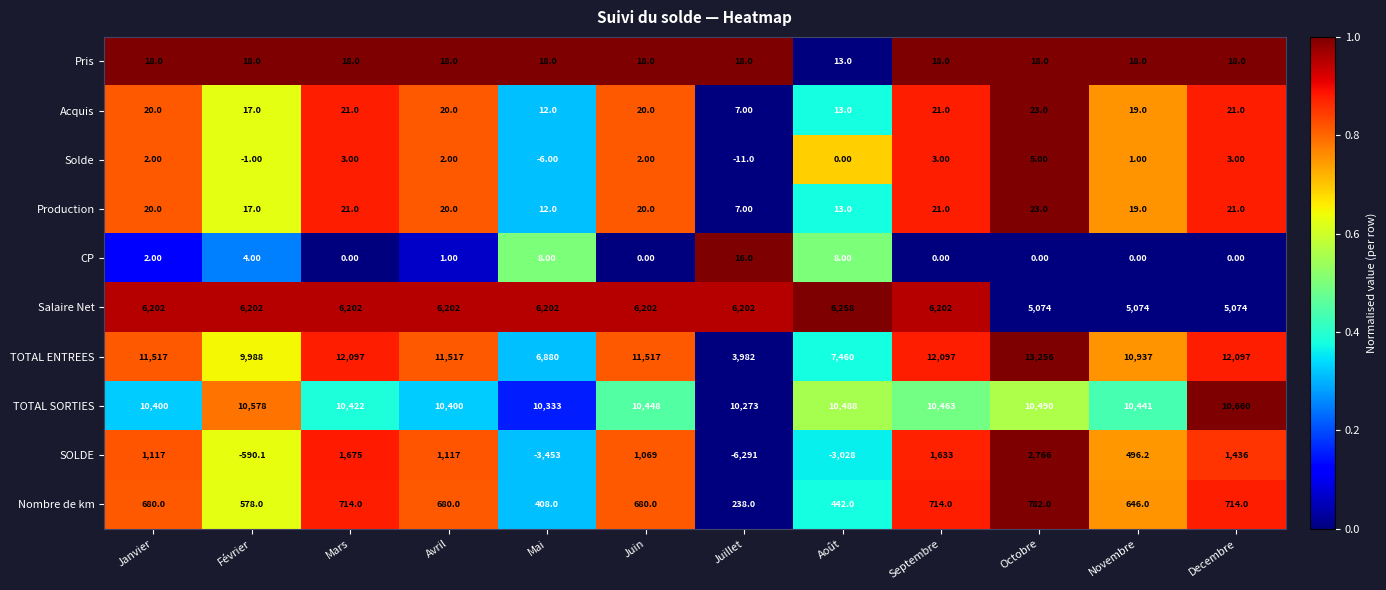

What is the difference between the maximum and second lowest values in the TOTAL ENTREES series?

6376.0